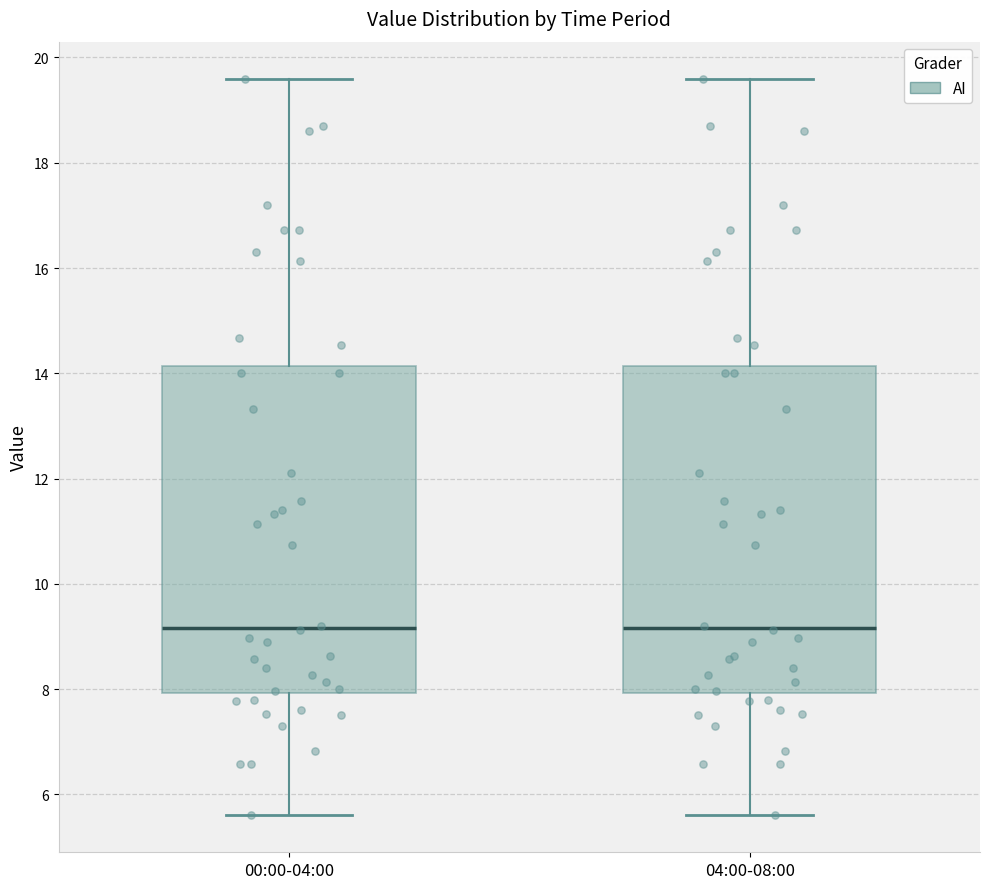

Reading left to right, transcribe this box plot: for each box, give where its median line is, the range the box spans, and where its two whiskers end, as read against the y-axis. The values are not printed on the chart, so give them approximately, as read against the axis.

00:00-04:00: median 9.2, box 8.0 to 14.2, whiskers 5.6 to 19.6
04:00-08:00: median 9.2, box 8.0 to 14.2, whiskers 5.6 to 19.6